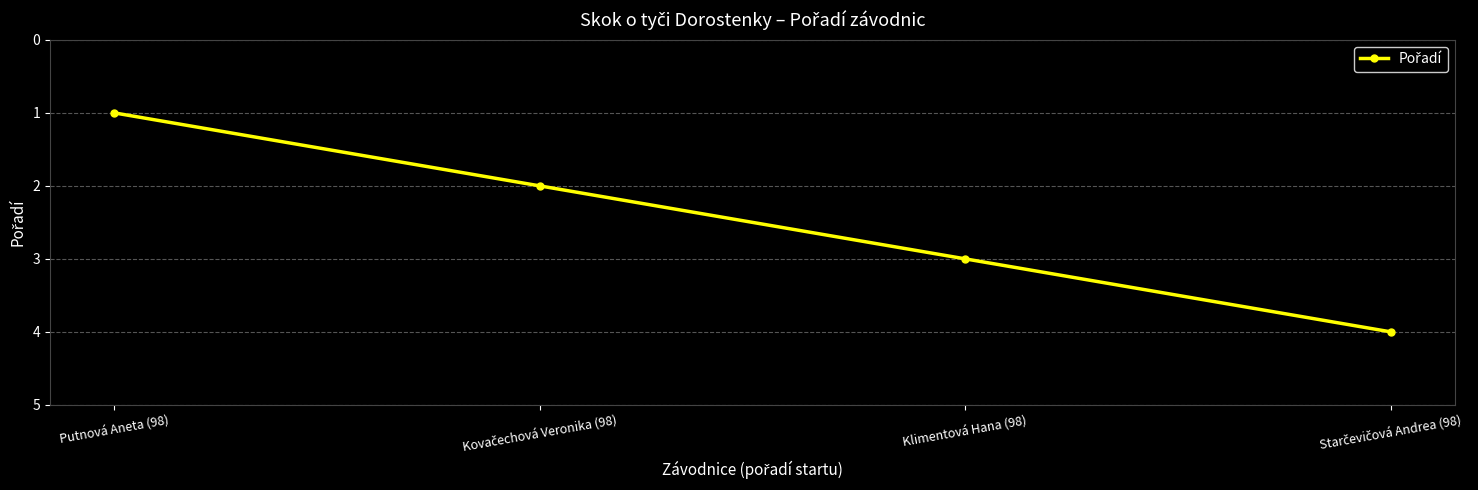

Does the chart display data point markers on the line(s)?

Yes